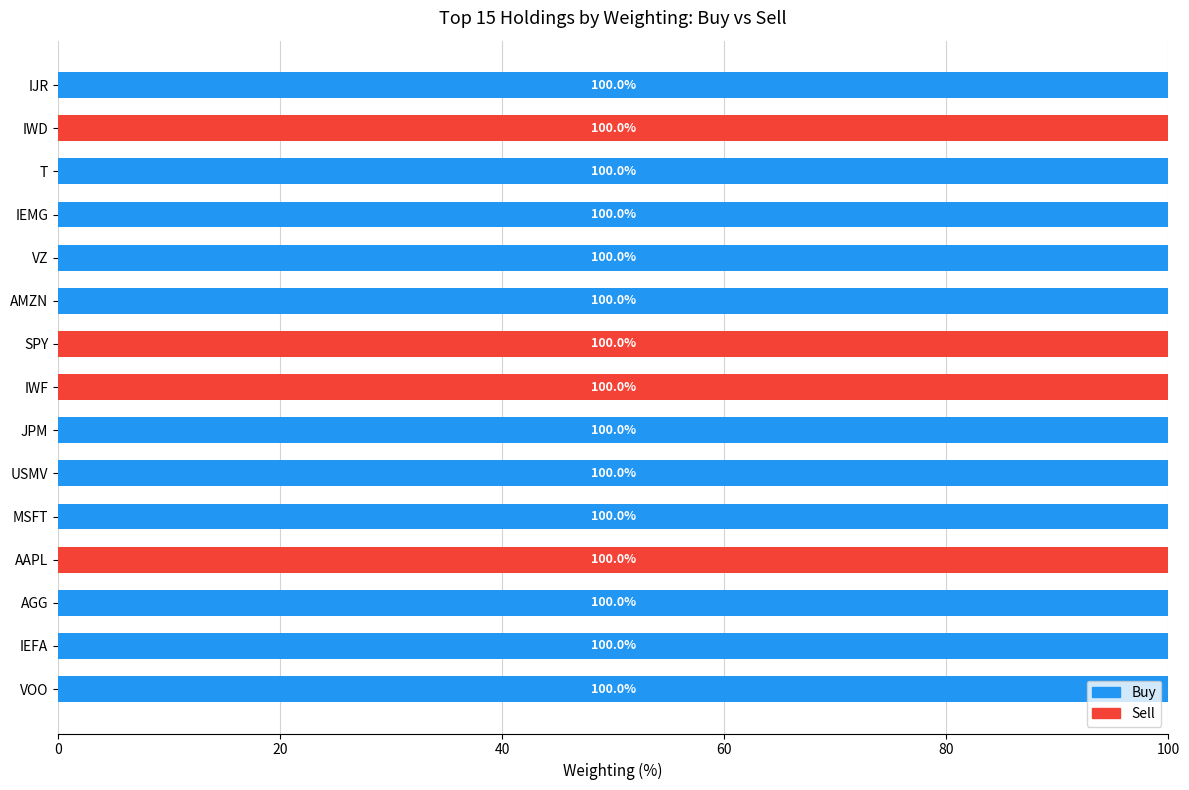

What is the total value across all series at AMZN?

100